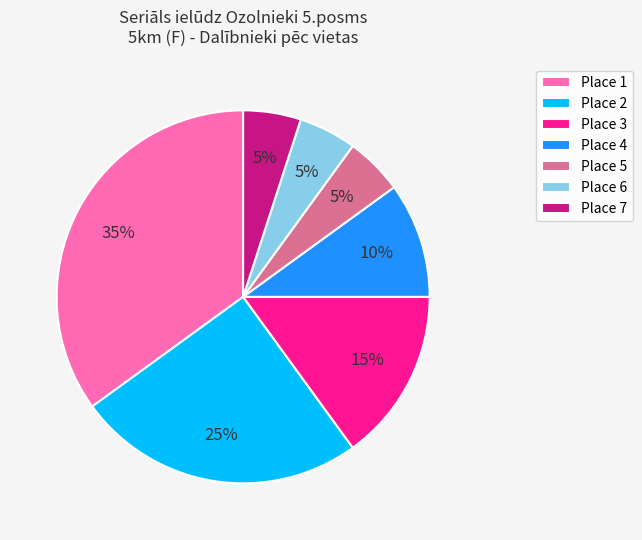

To the nearest percent, what is the average slice percentage?

14%